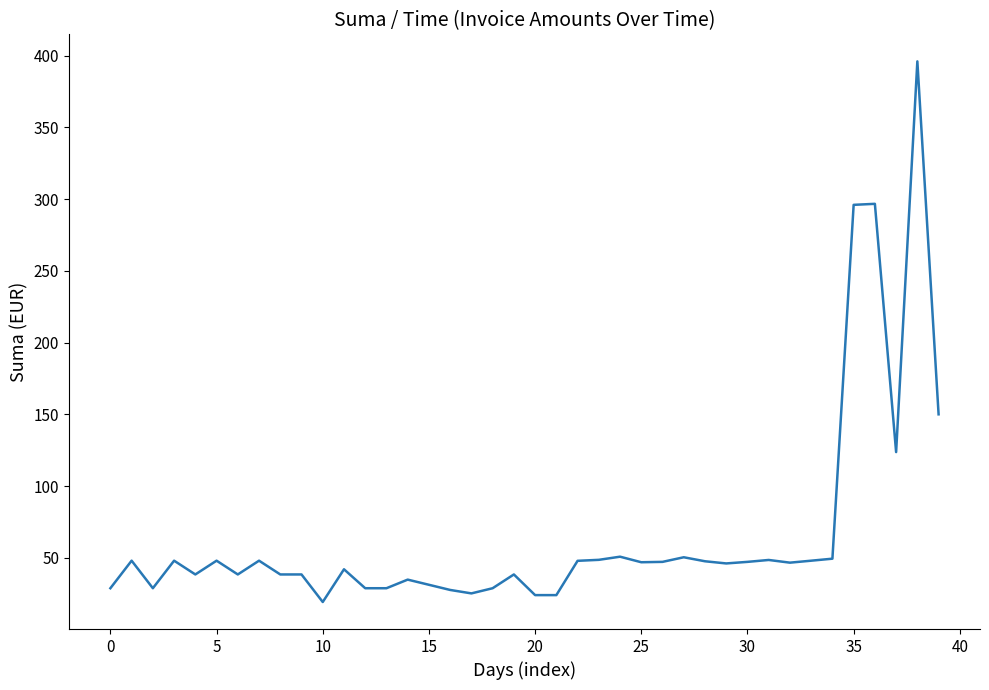

What is the difference between the maximum and minimum values?

376.8